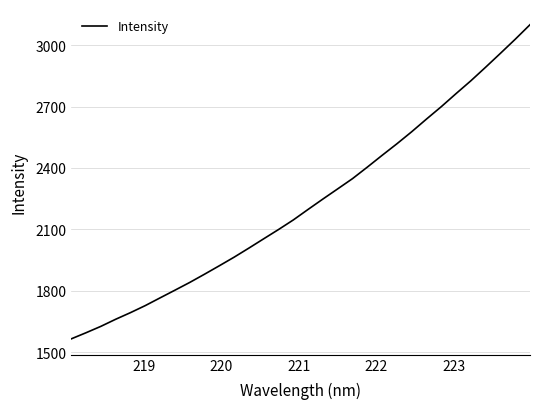

What is the smallest value displayed?

1565.2